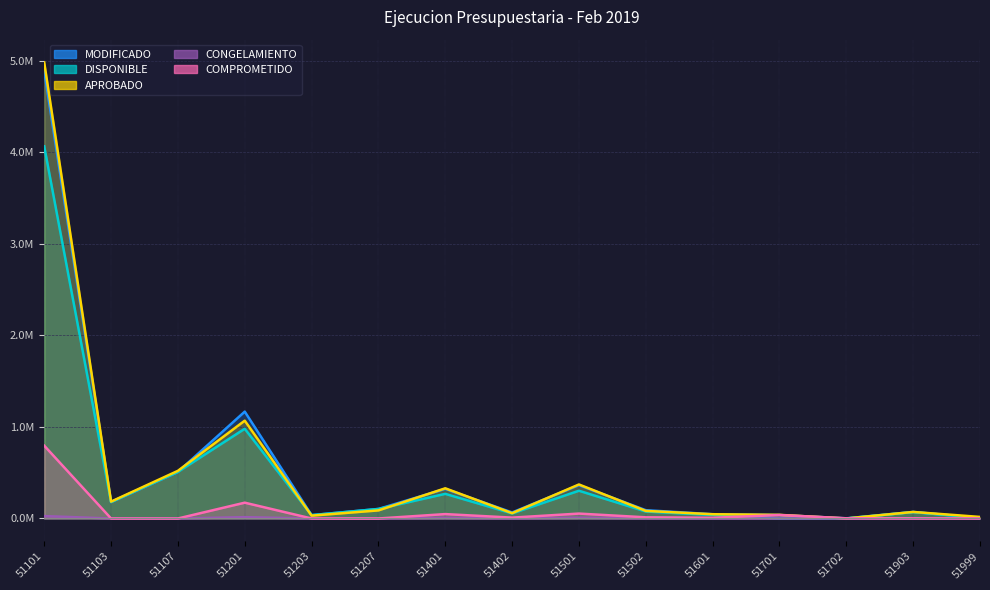

Which series has the widest spread of values?

APROBADO